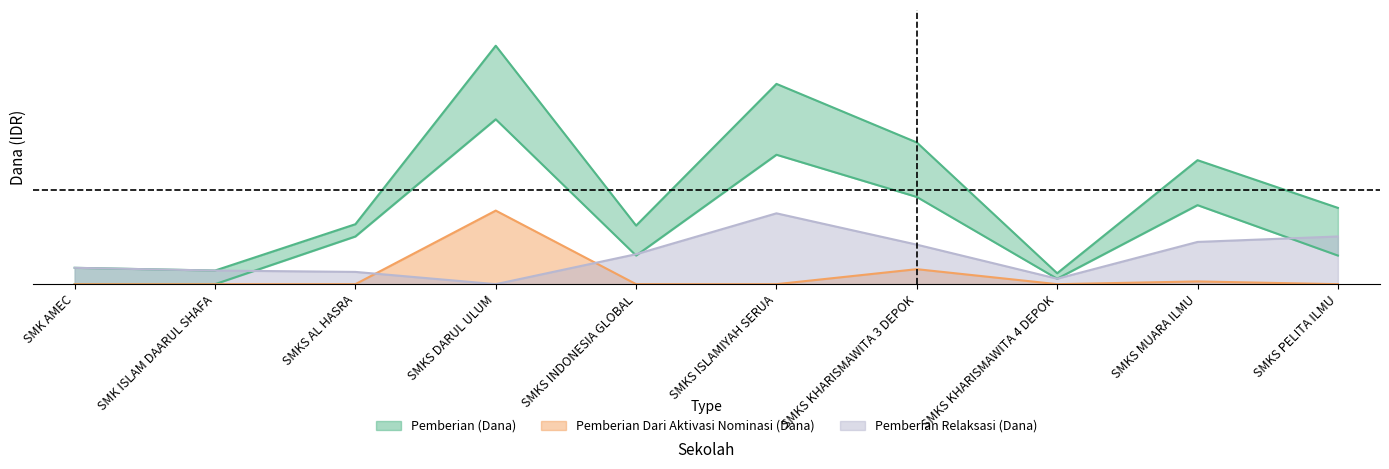

The Pemberian Dari Aktivasi Nominasi (Dana) series shows 0 at SMKS PELITA ILMU. True or false?

True